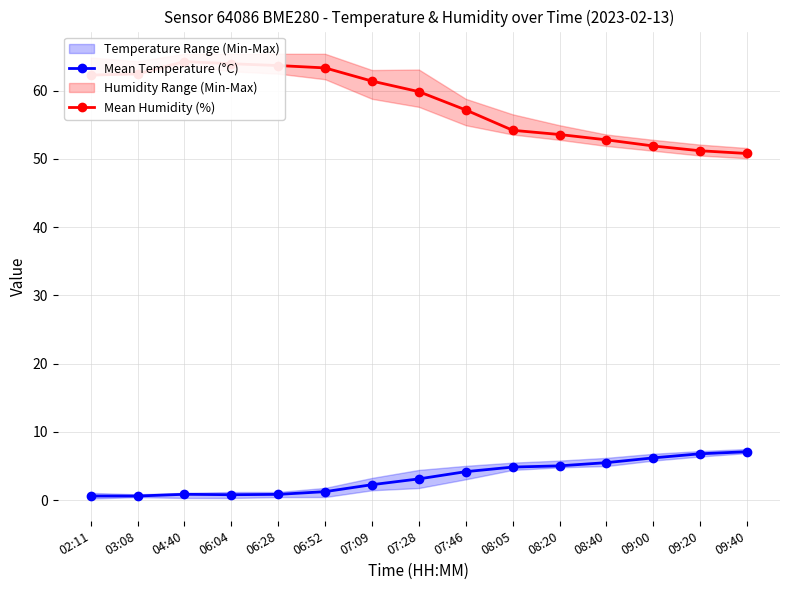

Is it true that Mean Humidity (%) equals 63.7 at 06:28?

True